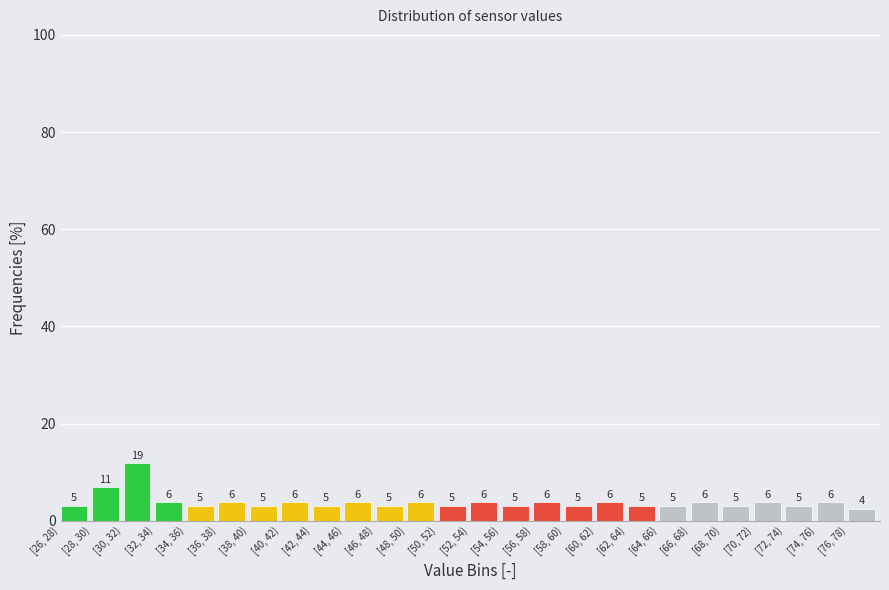

How many bars are there in total?

26